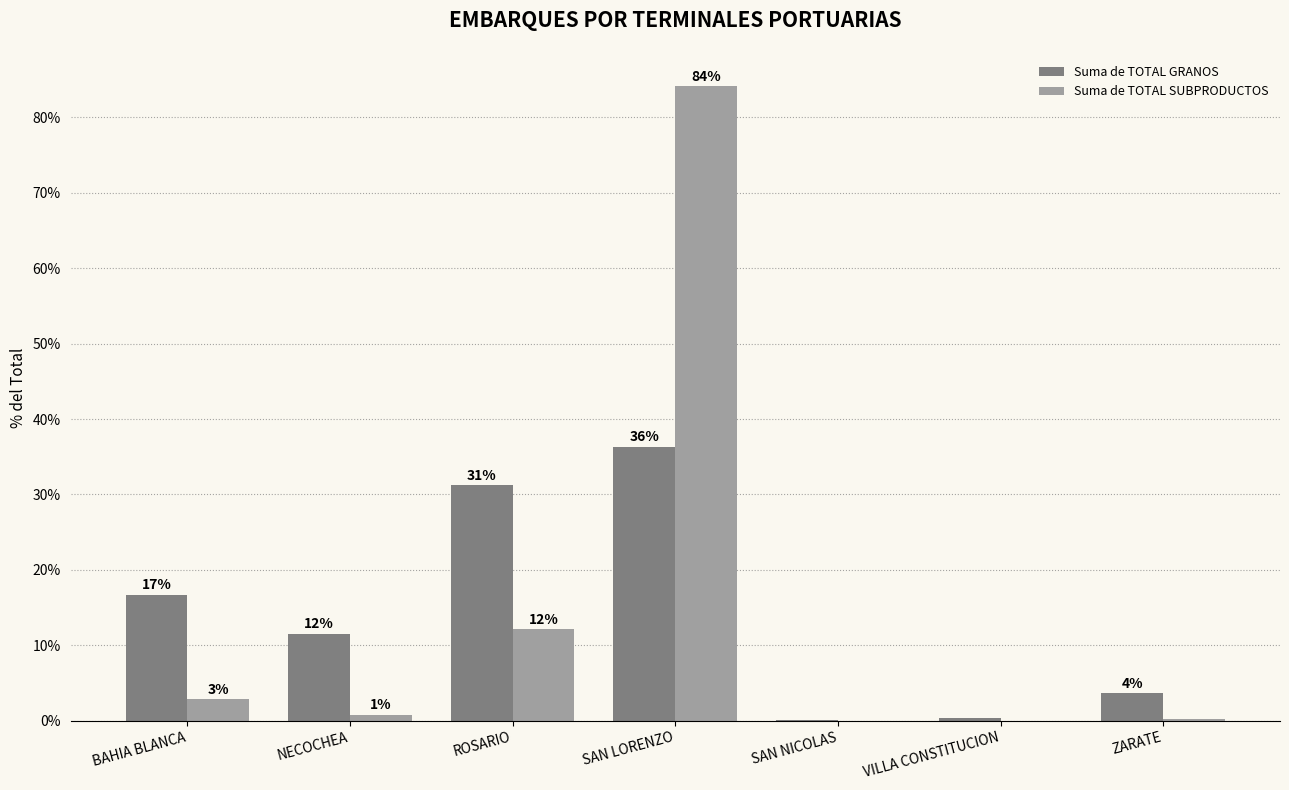

List the series in order of their peak value, highest first.

Suma de TOTAL SUBPRODUCTOS, Suma de TOTAL GRANOS